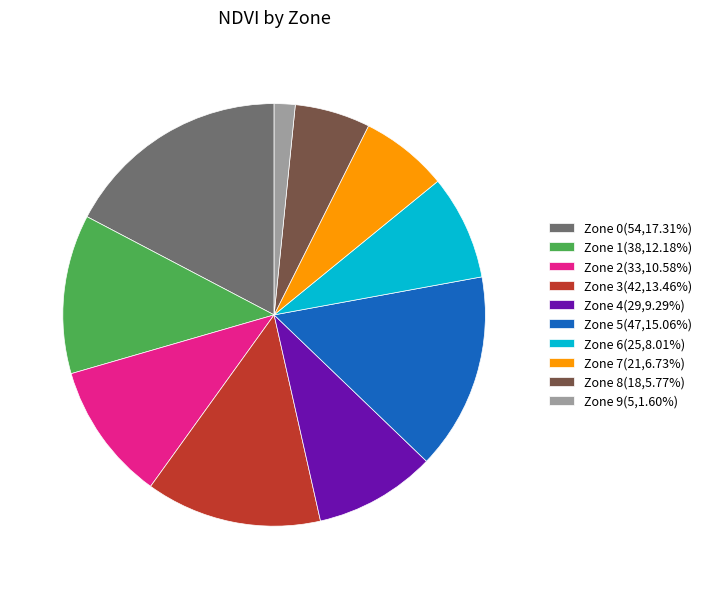

Count the number of slices in the pie.

10